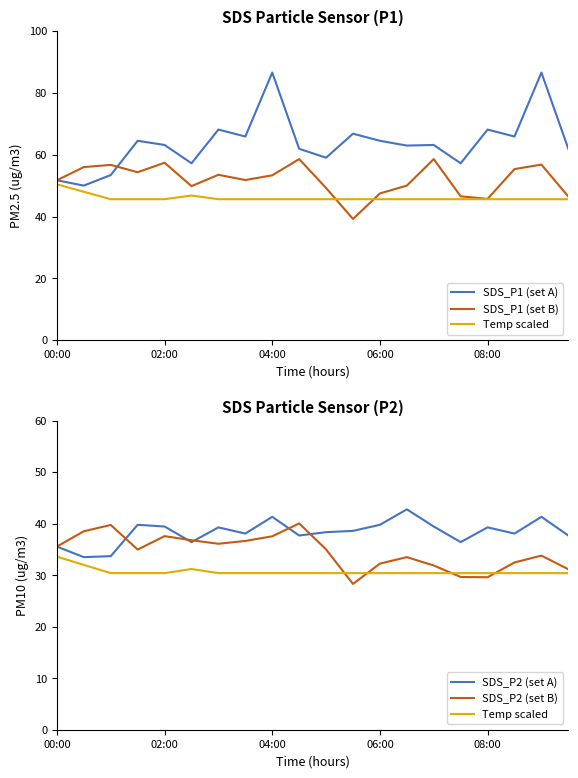

What is the highest value of the SDS_P2 (set A) series?

42.8